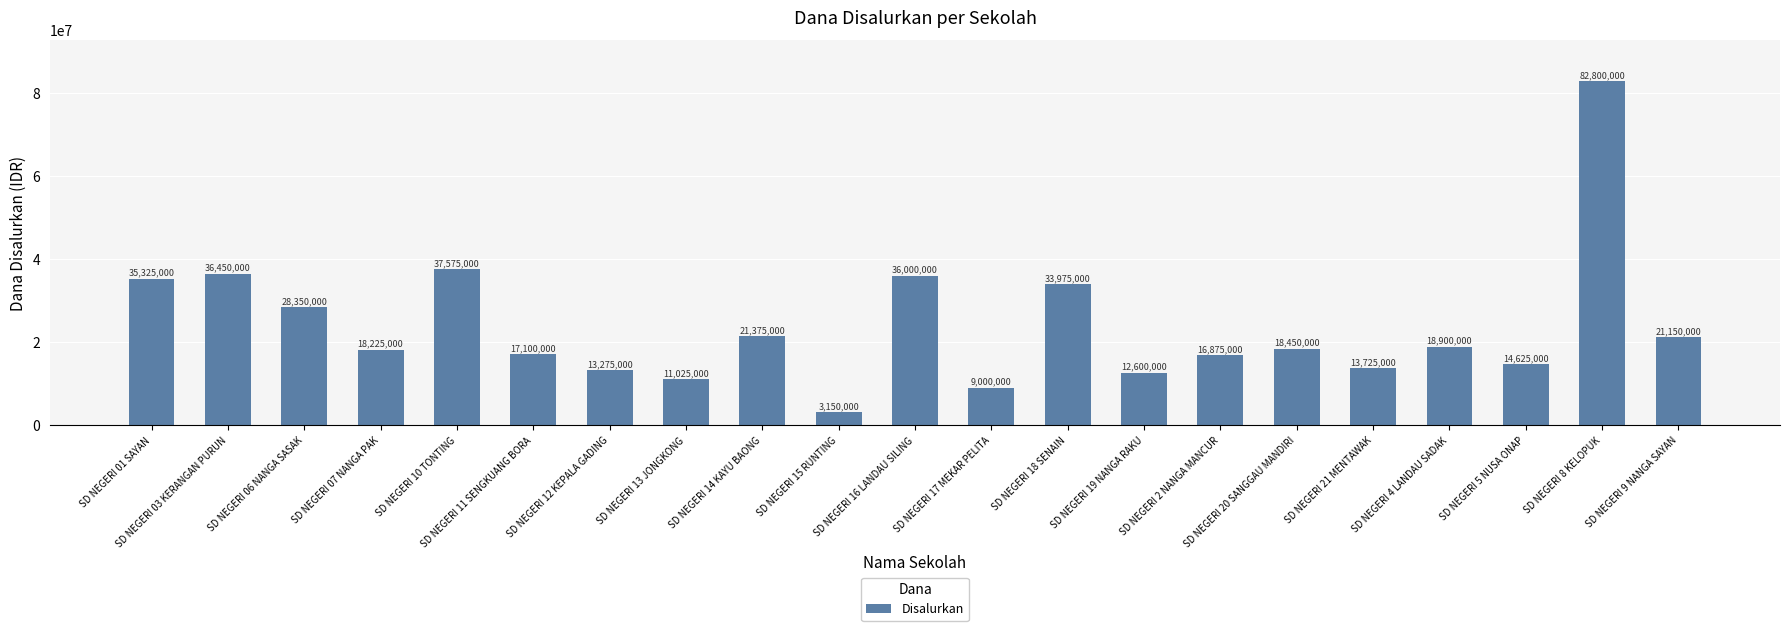

Count the number of categories in the chart.

21